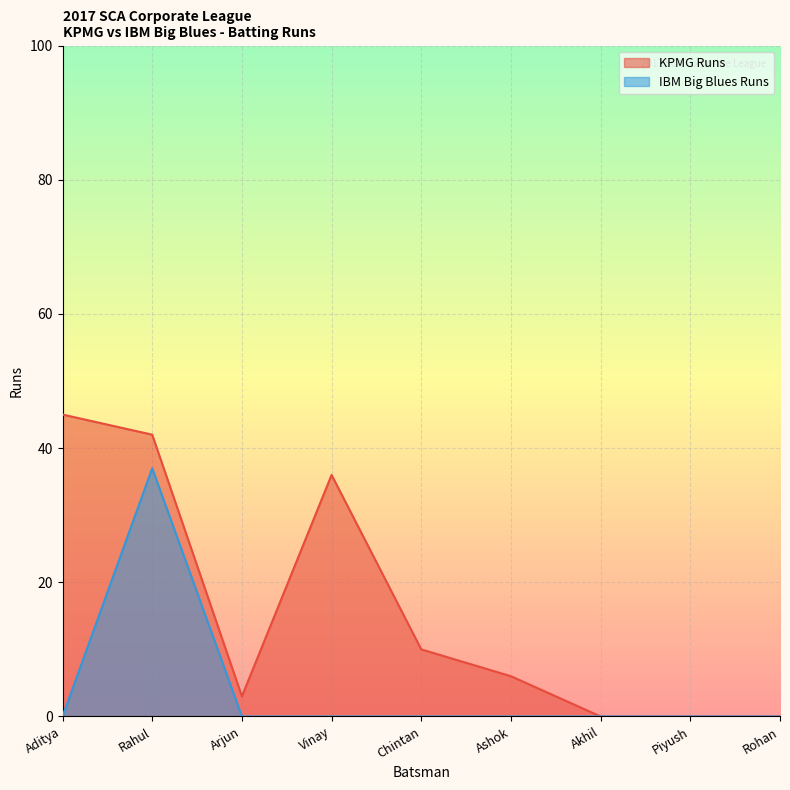

Which category has the highest value across all series?

Aditya